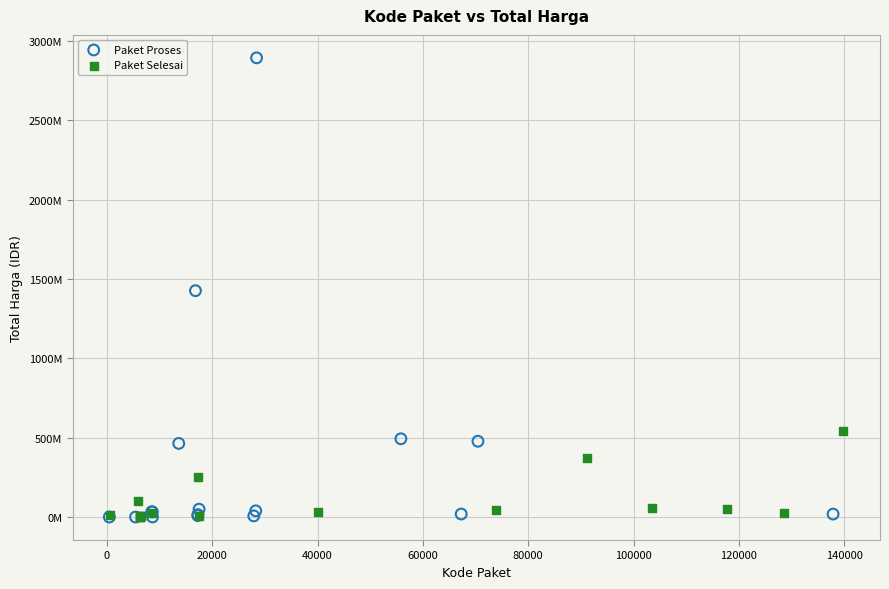

Which series has the widest spread of Y values?

Paket Proses